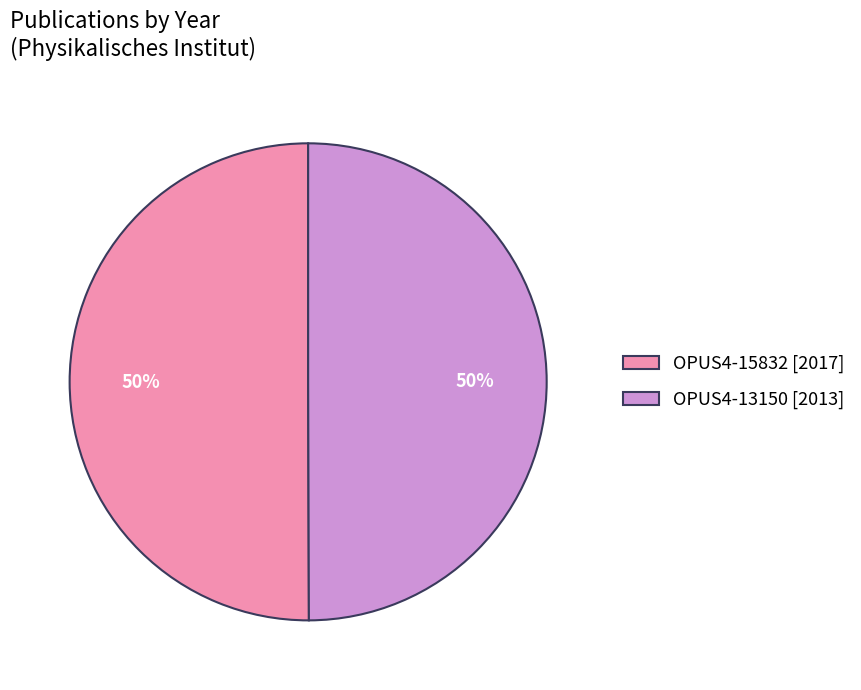

To the nearest percent, what portion does OPUS4-13150 [2013] represent?

50%